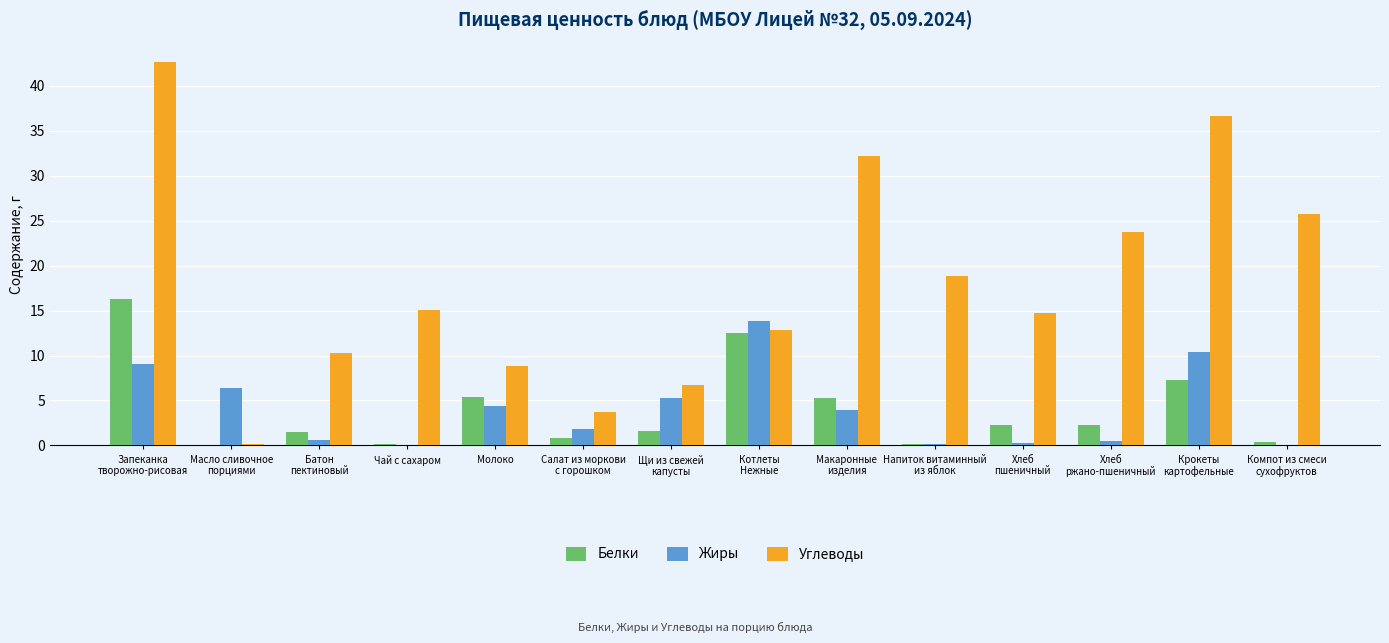

Does the chart contain stacked bars?

No